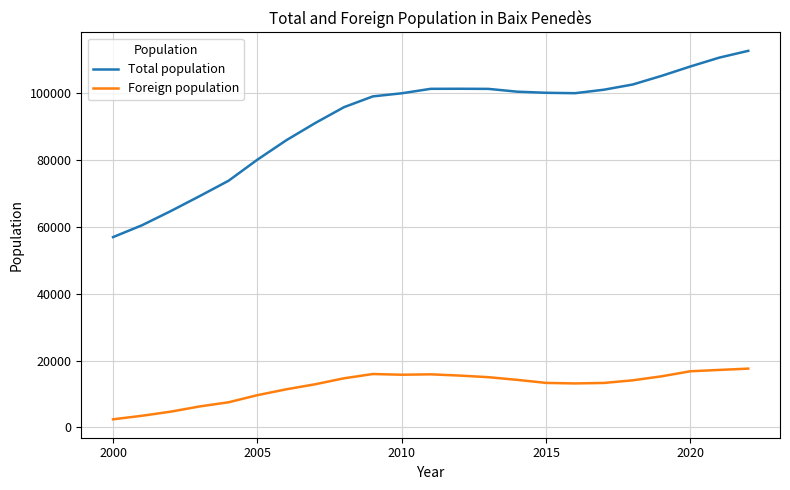

True or false: Total population and Foreign population cross at least once.

False